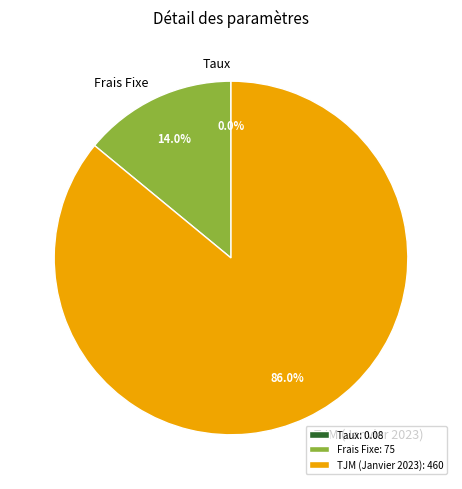

Does any single category account for the majority?

Yes